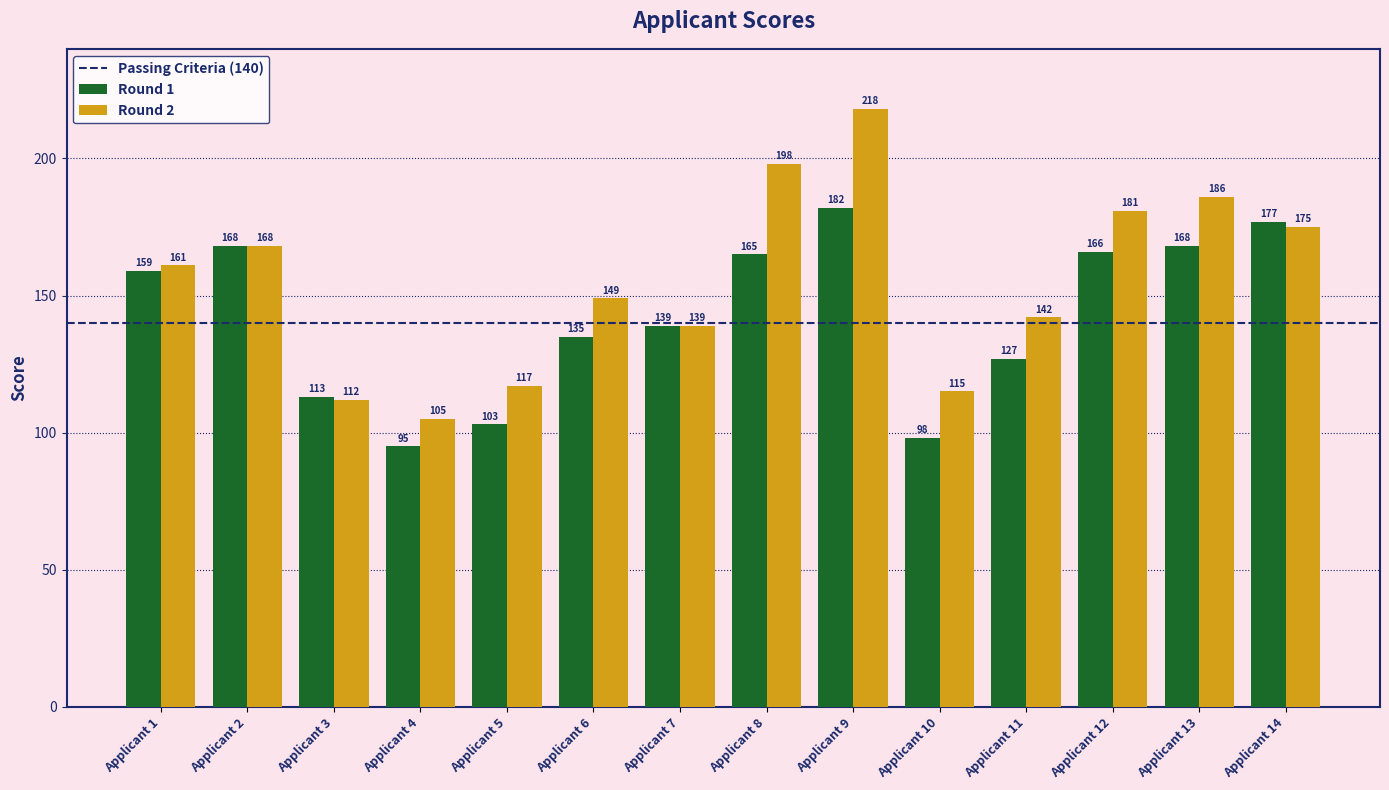

What is the spread (max minus min) of values at Applicant 6?

14